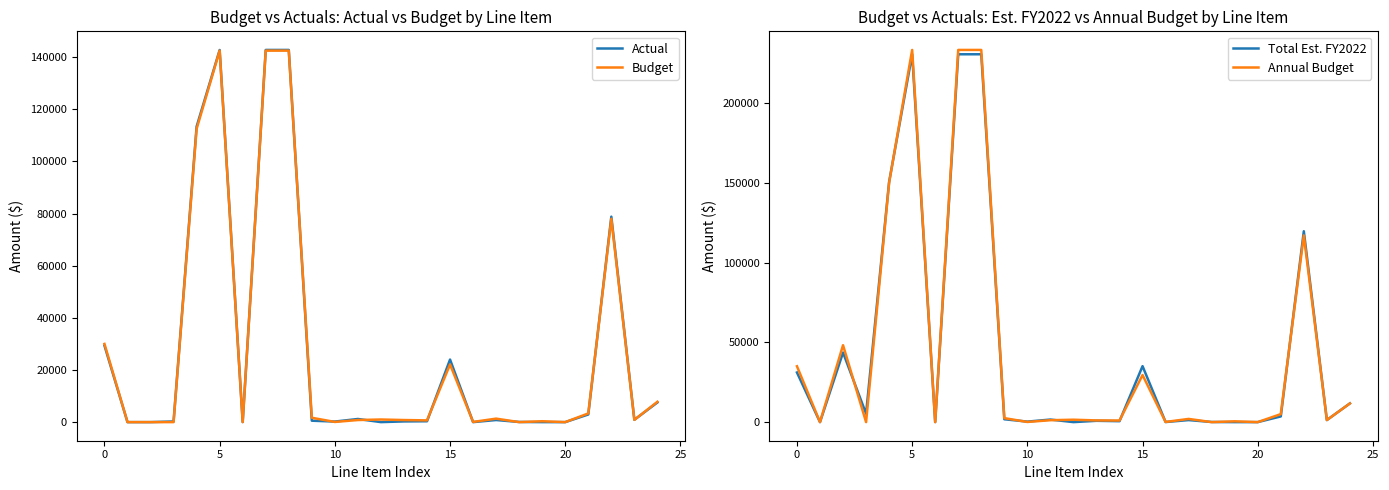

Does the chart display data point markers on the line(s)?

No